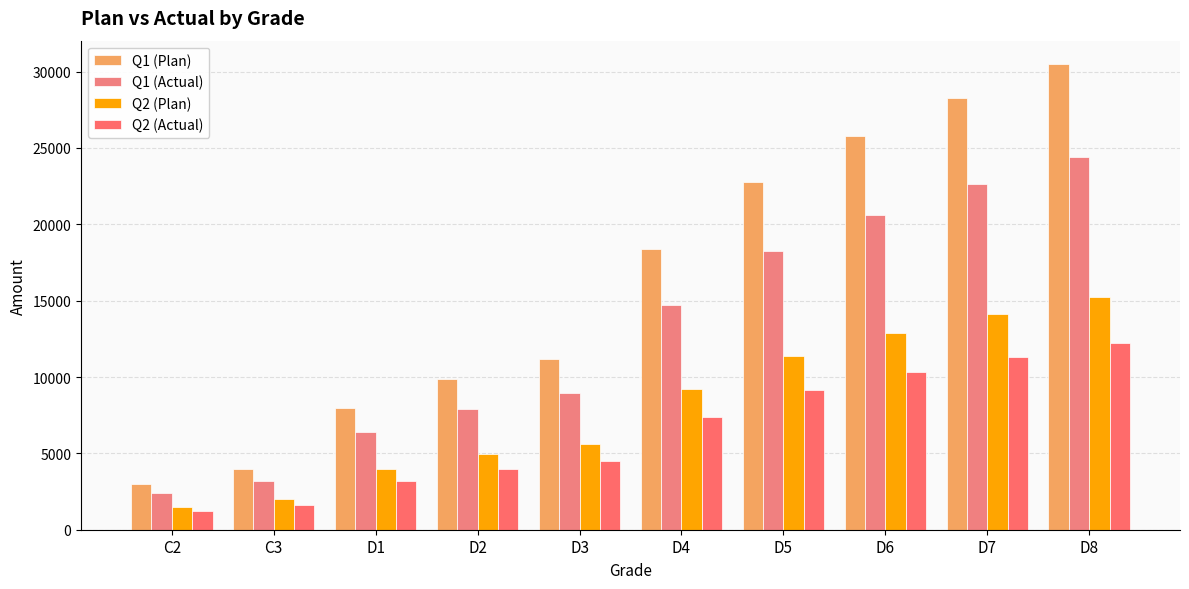

What is the label of the 1st bar from the right?

D8